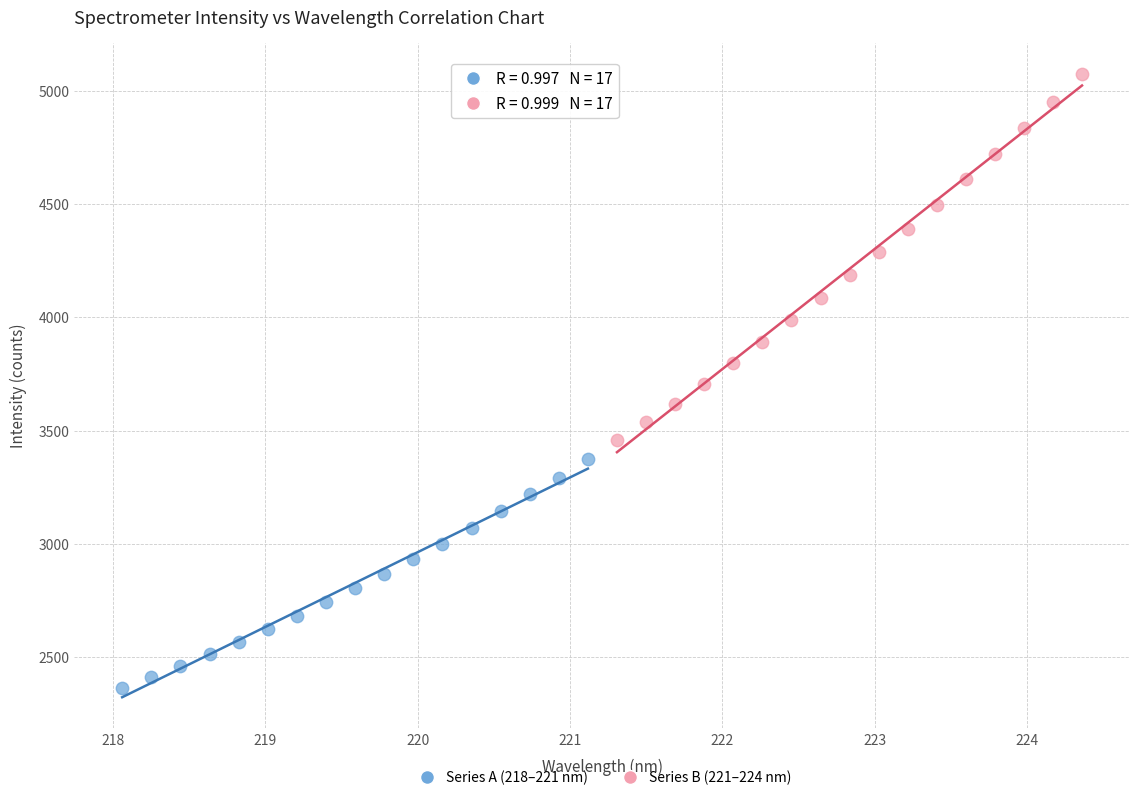

Which series has the largest Y range (max minus min)?

Series B (221–224 nm)